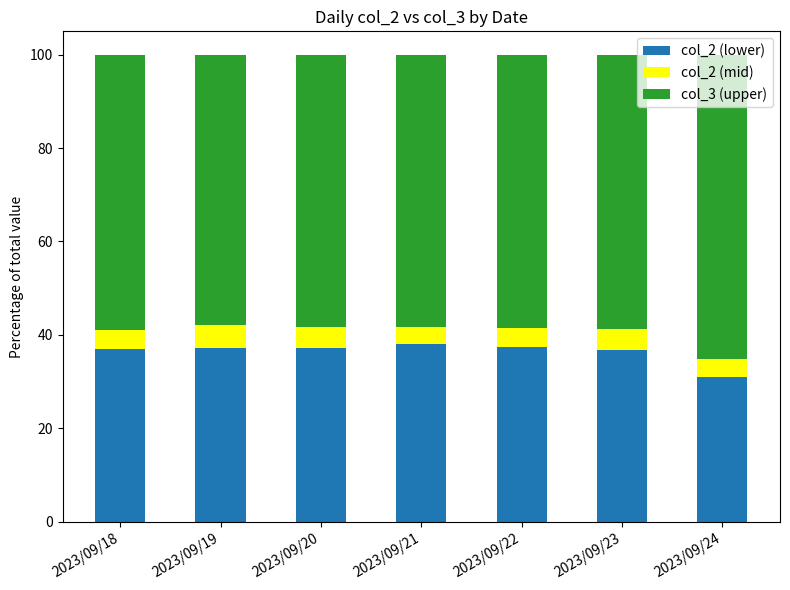

The value of col_2 (lower) at 2023/09/21 is 38.1. True or false?

True